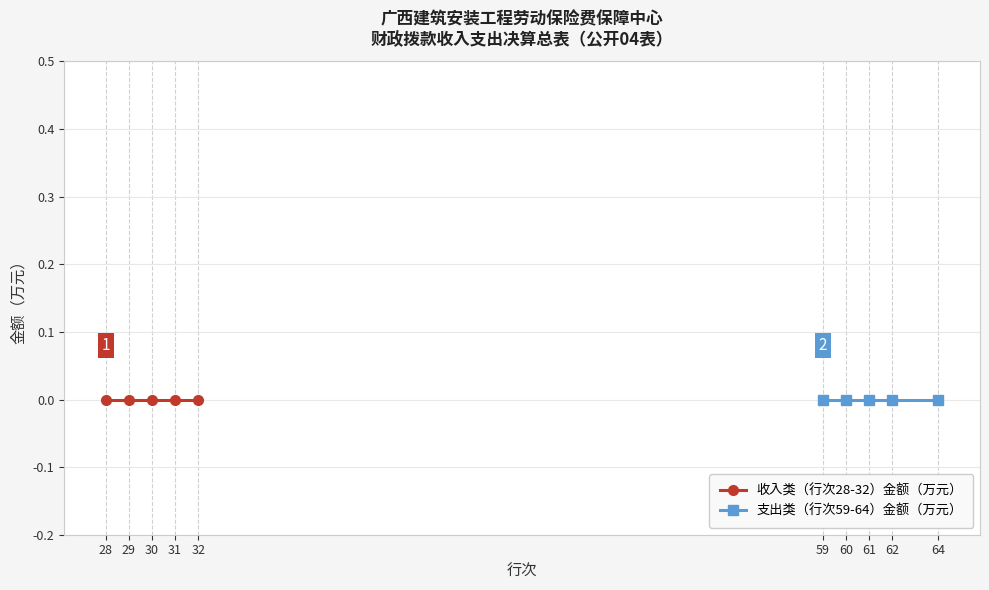

At which label is 金额 closest to 0?

28